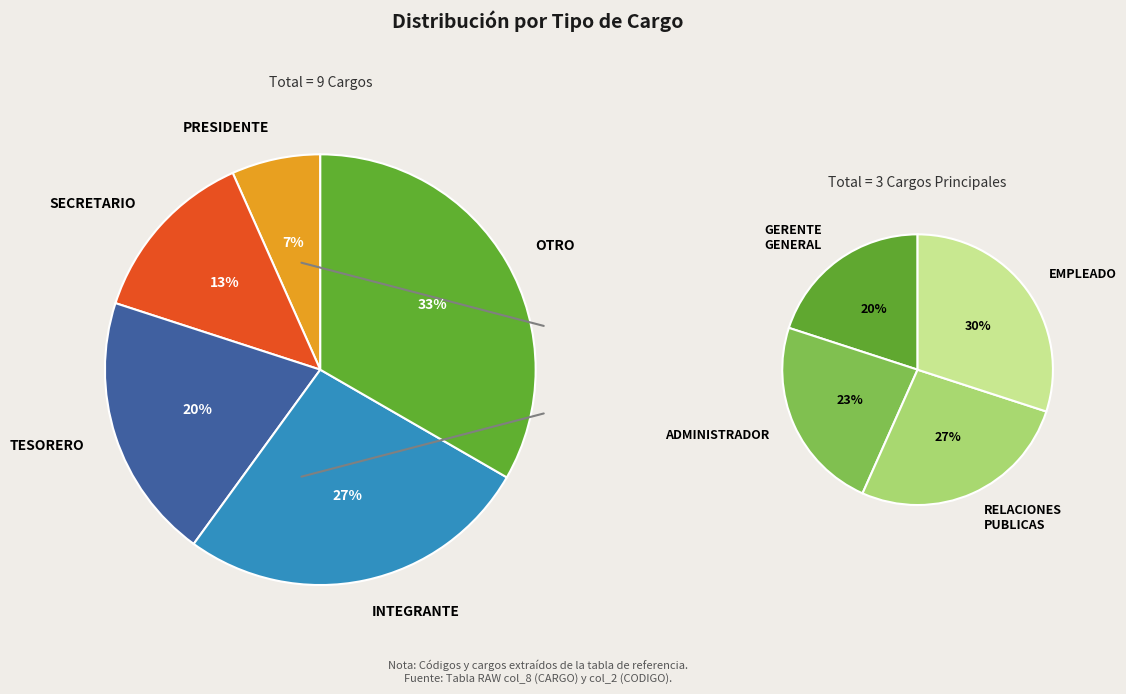

Is there any slice that represents more than half of the pie?

No